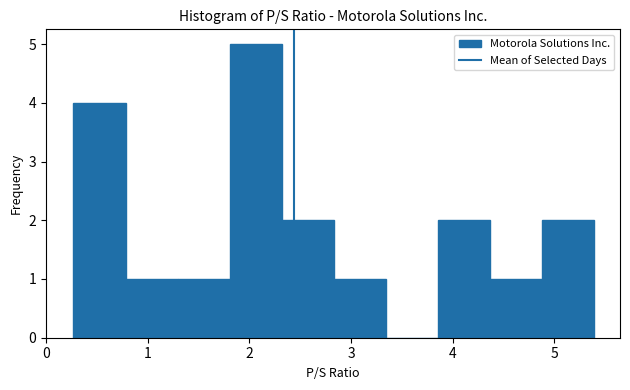

Reading left to right, list every bar in this chart as the range it spans on the x-axis followed by its height. Neither the bar edges nor the heights are printed on the chart, so give them approximately, as read against the axes.

0.3 to 0.8: 4
0.8 to 1.3: 1
1.3 to 1.8: 1
1.8 to 2.3: 5
2.3 to 2.8: 2
2.8 to 3.3: 1
3.3 to 3.9: 0
3.9 to 4.4: 2
4.4 to 4.9: 1
4.9 to 5.4: 2